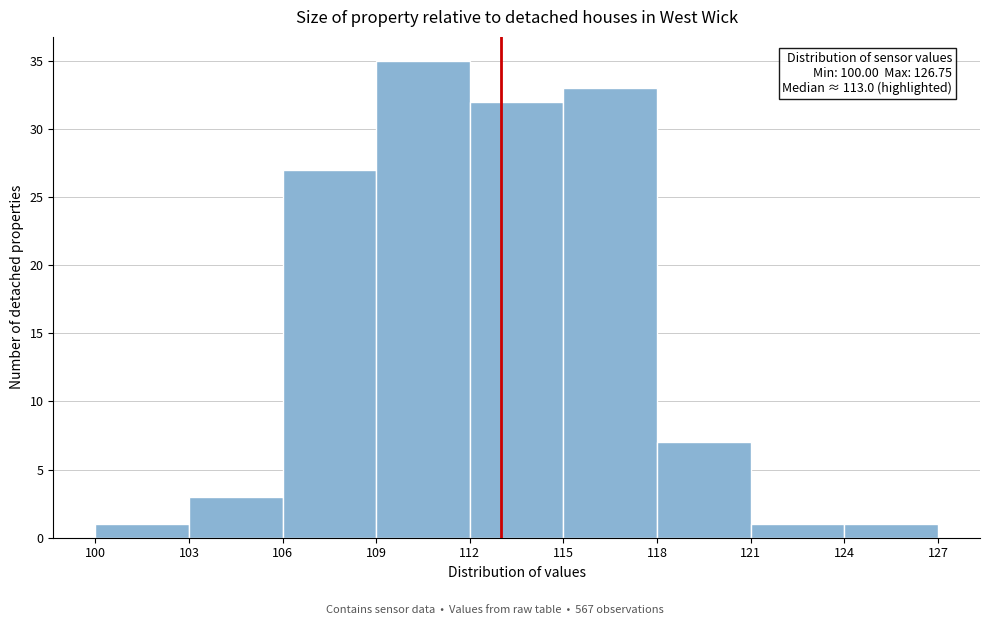

Which range on the x-axis has the tallest bar?

109 to 112